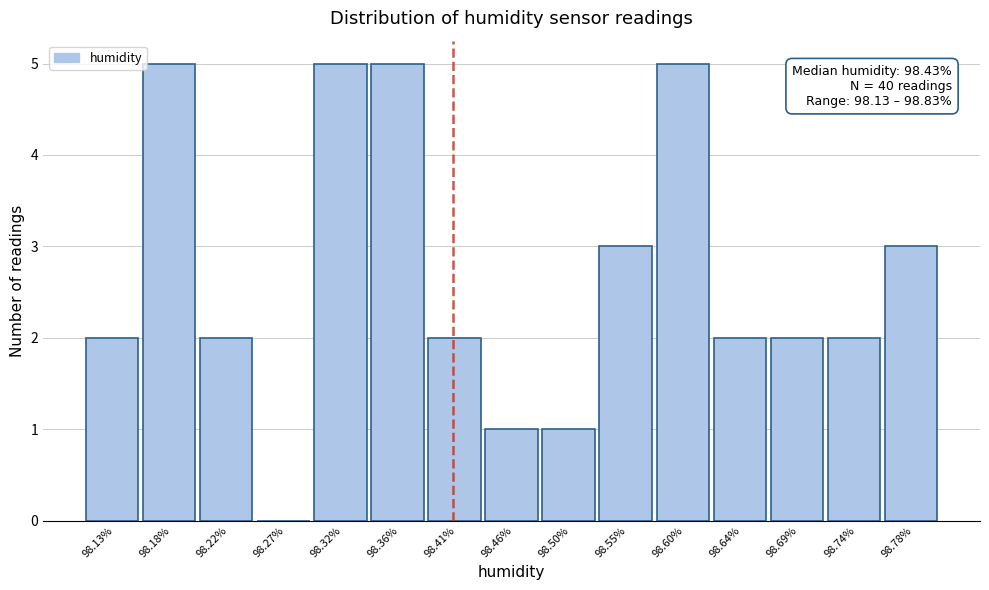

Reading left to right, what are all the values shown in this chart?

98.13%=2	98.18%=5	98.22%=2	98.27%=0	98.32%=5	98.36%=5	98.41%=2	98.46%=1	98.50%=1	98.55%=3	98.60%=5	98.64%=2	98.69%=2	98.74%=2	98.78%=3